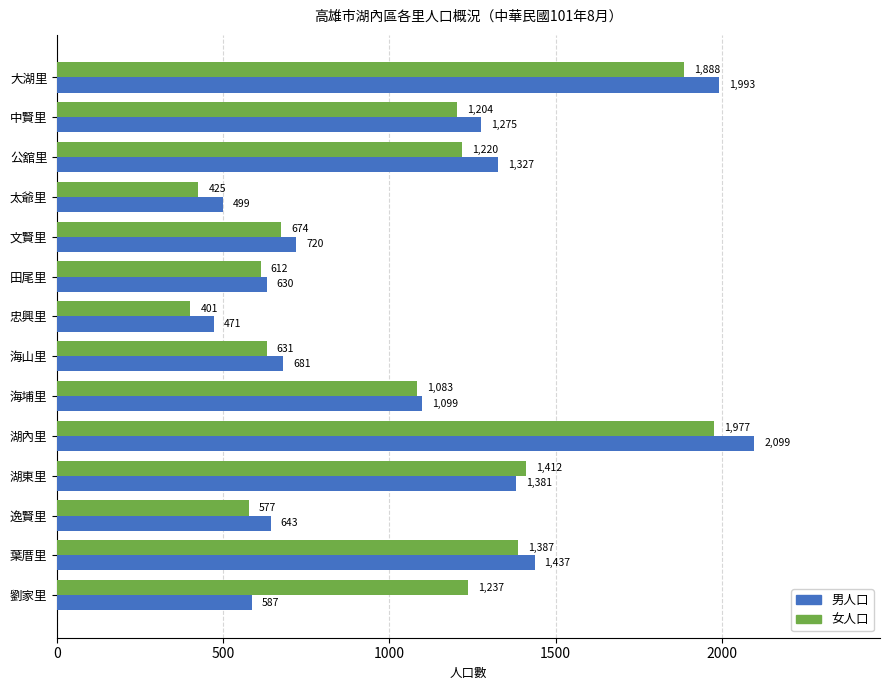

Rank the categories by 女人口 value from lowest to highest.

忠興里, 太爺里, 逸賢里, 田尾里, 海山里, 文賢里, 海埔里, 中賢里, 公舘里, 劉家里, 葉厝里, 湖東里, 大湖里, 湖內里